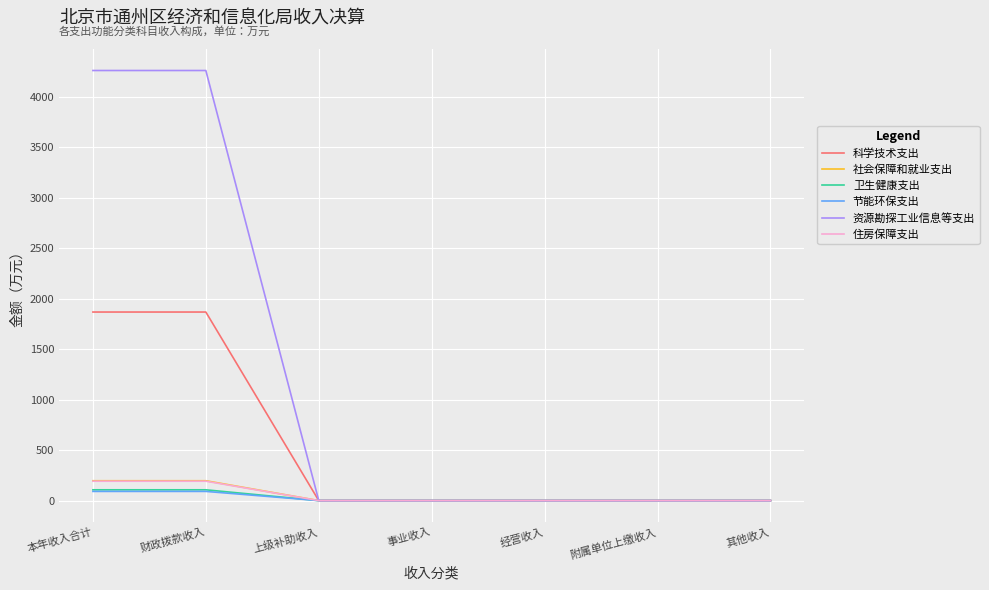

What position from the left is 财政拨款收入?

2